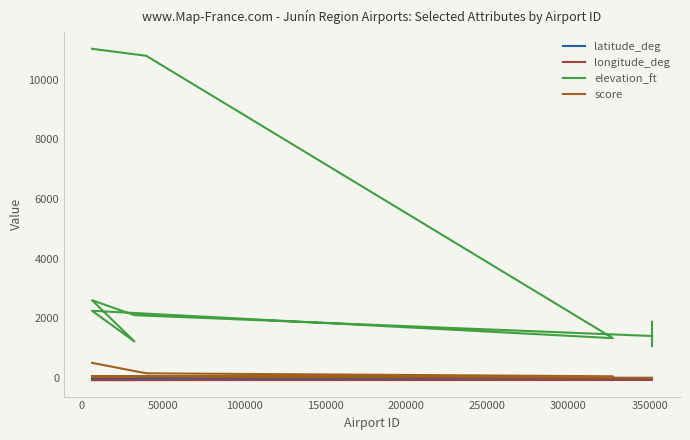

Where is longitude_deg nearest to the value -74?

350000